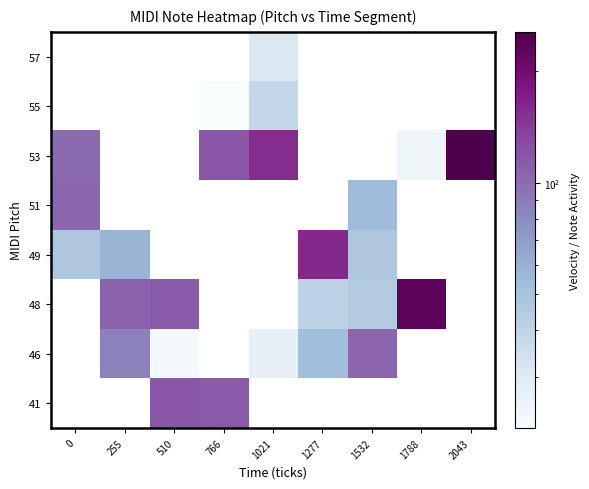

Which has a higher value, 1277 or 2043?

2043